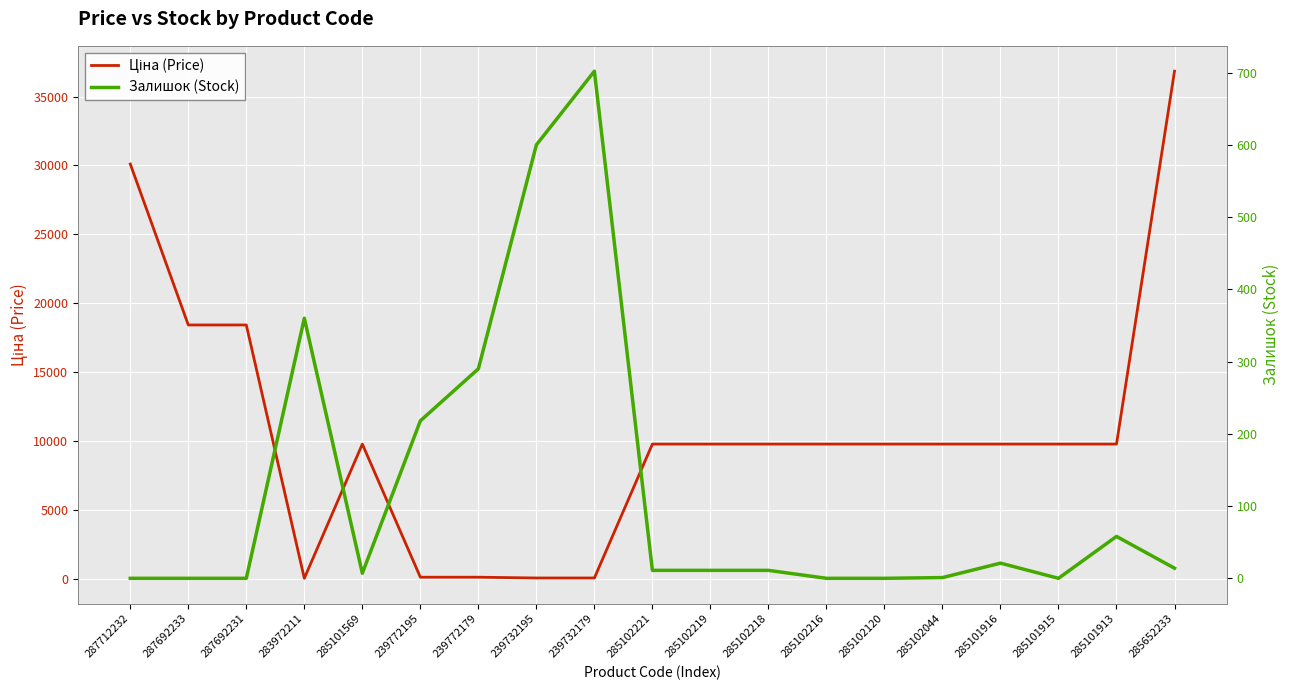

Where is Ціна (Price) nearest to the value 18436?

287692233